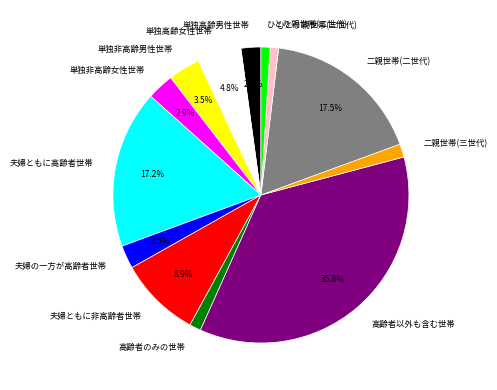

Does any single category account for the majority?

No